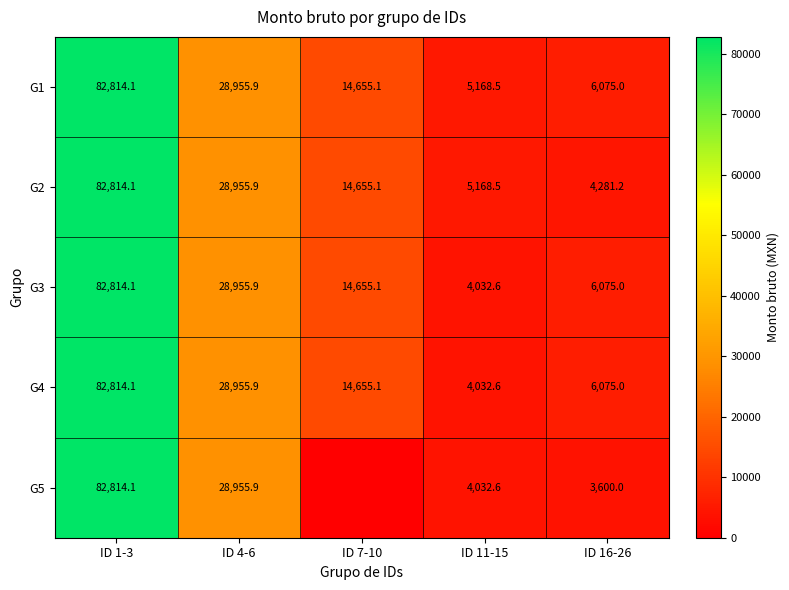

True or false: G2 has a value of 1379.7 at ID 16-26.

False